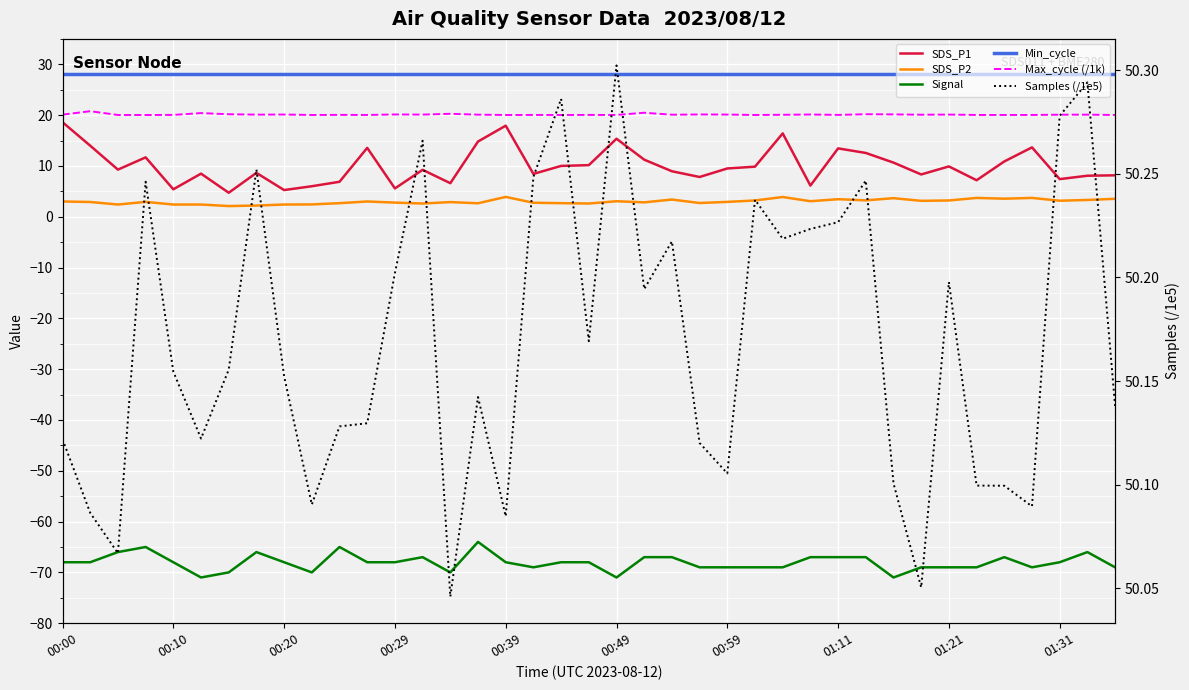

What is the difference between the maximum and second lowest values in the SDS_P2 series?

1.7